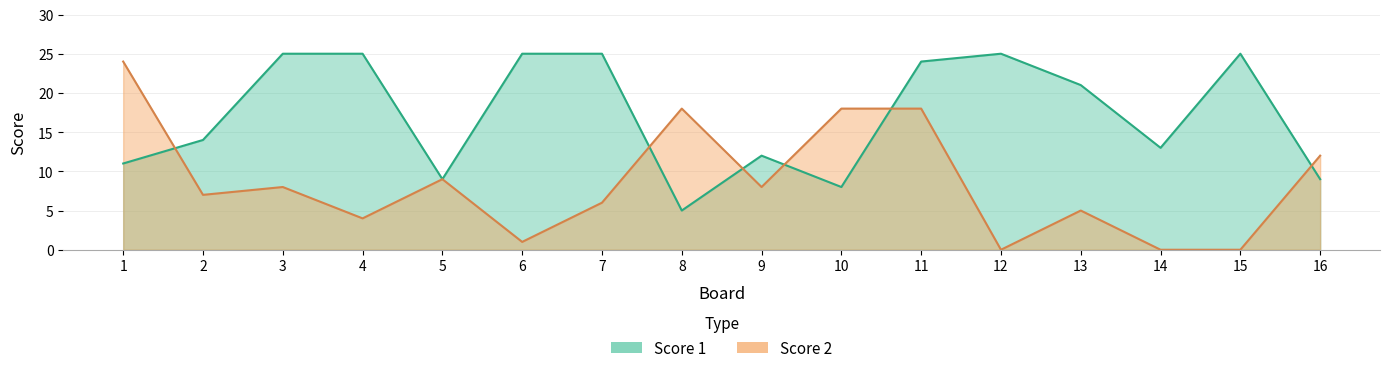

At which category does the chart reach its minimum across all series?

12